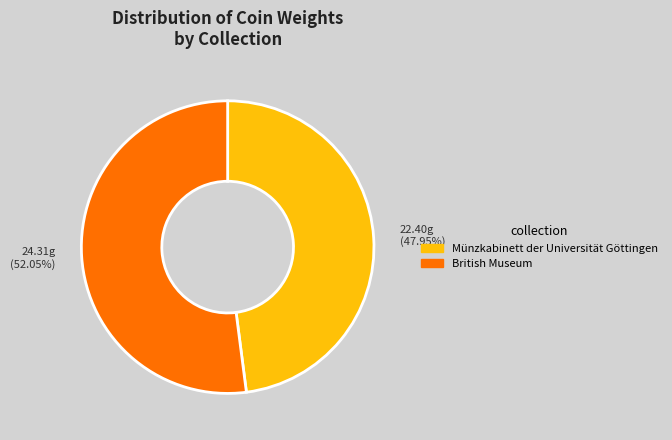

What is the smallest slice in the pie chart?

Münzkabinett der Universität Göttingen